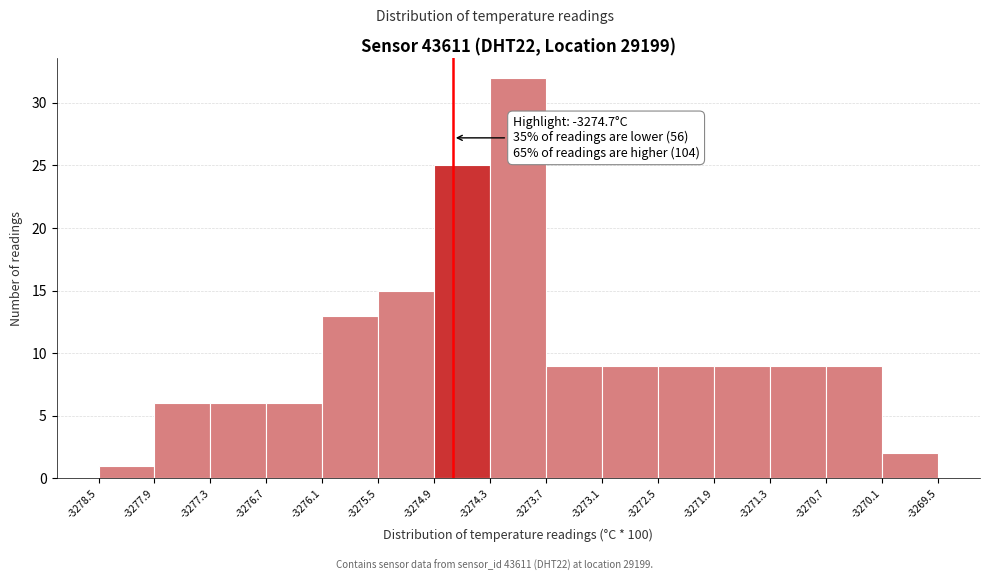

Which range on the x-axis has the tallest bar?

-3274.3 to -3273.7